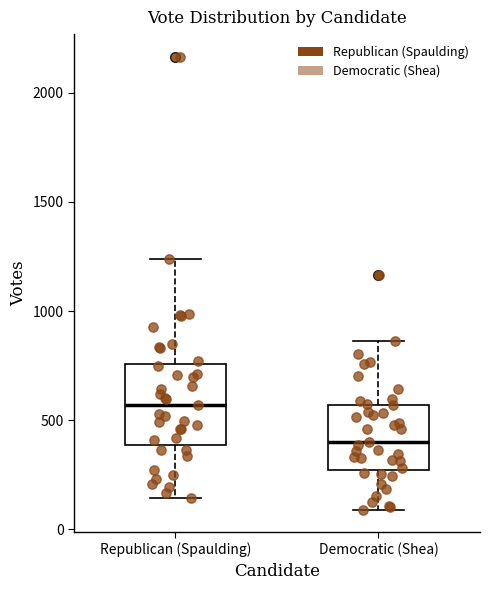

Which box has the lowest median line?

Democratic (Shea)